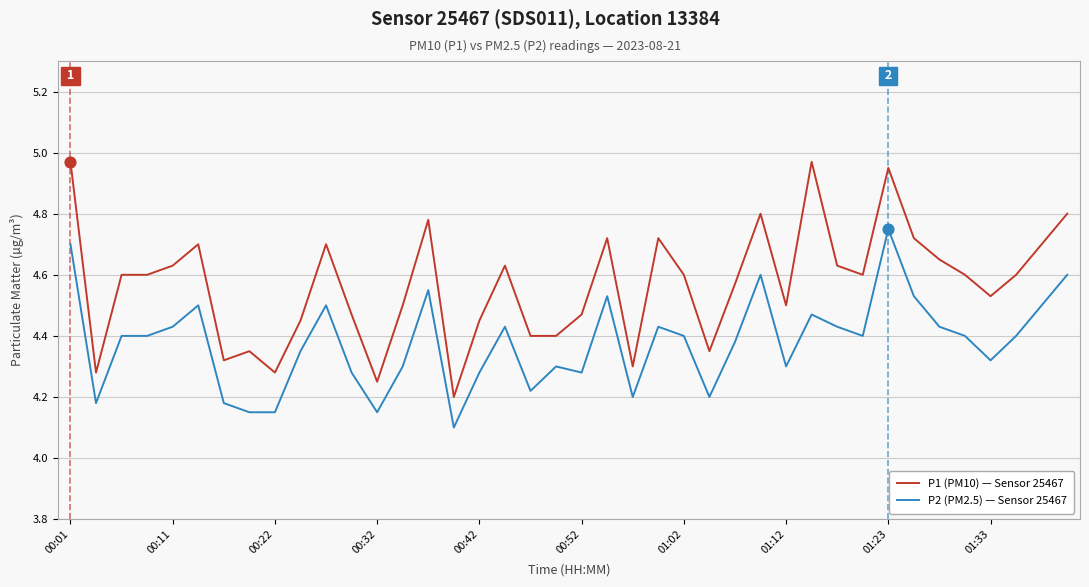

What is the smallest value displayed?

4.1